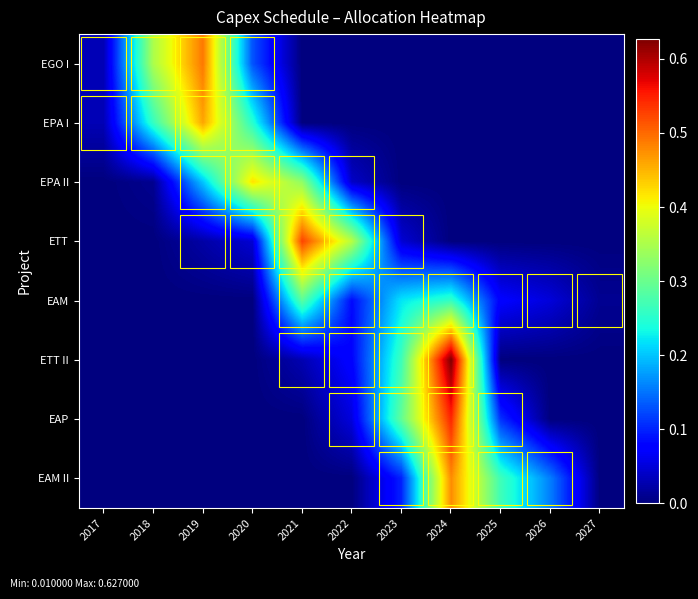

Reading left to right, list all the values displayed in this chart.

EGO I: 2017=0.0	2018=0.3	2019=0.5	2020=0.1	2021=0.0	2022=0.0	2023=0.0	2024=0.0	2025=0.0	2026=0.0	2027=0.0
EPA I: 2017=0.0	2018=0.3	2019=0.5	2020=0.2	2021=0.0	2022=0.0	2023=0.0	2024=0.0	2025=0.0	2026=0.0	2027=0.0
EPA II: 2017=0.0	2018=0.0	2019=0.2	2020=0.4	2021=0.3	2022=0.0	2023=0.0	2024=0.0	2025=0.0	2026=0.0	2027=0.0
ETT: 2017=0.0	2018=0.0	2019=0.0	2020=0.0	2021=0.5	2022=0.4	2023=0.0	2024=0.0	2025=0.0	2026=0.0	2027=0.0
EAM: 2017=0.0	2018=0.0	2019=0.0	2020=0.0	2021=0.3	2022=0.1	2023=0.2	2024=0.3	2025=0.1	2026=0.1	2027=0.0
ETT II: 2017=0.0	2018=0.0	2019=0.0	2020=0.0	2021=0.0	2022=0.1	2023=0.3	2024=0.6	2025=0.0	2026=0.0	2027=0.0
EAP: 2017=0.0	2018=0.0	2019=0.0	2020=0.0	2021=0.0	2022=0.1	2023=0.3	2024=0.5	2025=0.1	2026=0.0	2027=0.0
EAM II: 2017=0.0	2018=0.0	2019=0.0	2020=0.0	2021=0.0	2022=0.0	2023=0.1	2024=0.5	2025=0.3	2026=0.2	2027=0.0